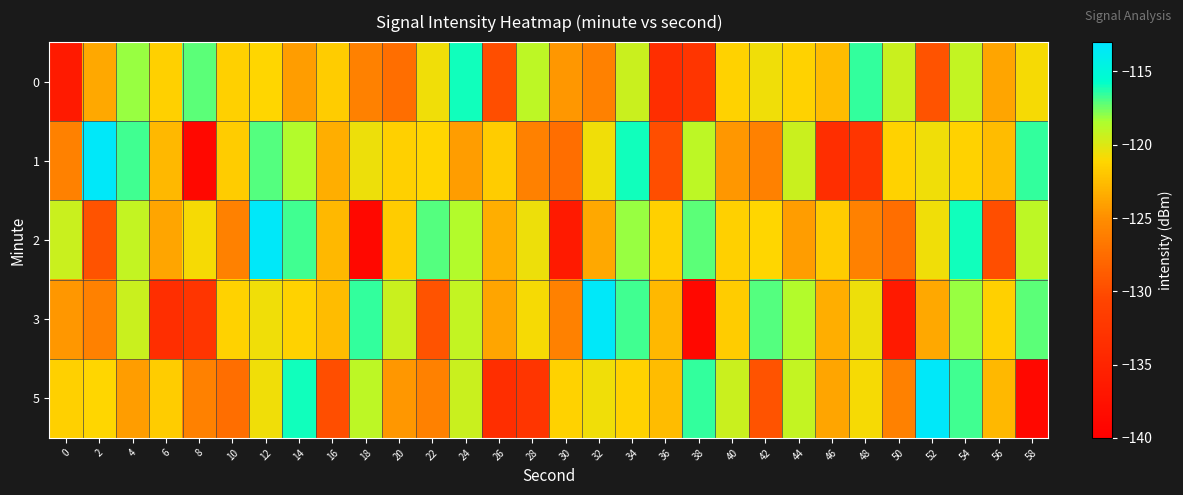

Reading left to right, extract all data points from this chart.

0: 0=-136.4	2=-123.6	4=-118.1	6=-121.5	8=-117.2	10=-121.5	12=-121.1	14=-124.3	16=-121.7	18=-125.9	20=-127.4	22=-120.6	24=-116.0	26=-129.8	28=-118.9	30=-124.6	32=-125.9	34=-119.4	36=-133.6	38=-132.6	40=-121.3	42=-120.7	44=-121.4	46=-122.5	48=-116.5	50=-119.4	52=-129.4	54=-119.2	56=-123.8	58=-120.8
1: 0=-126.0	2=-113.4	4=-116.8	6=-122.8	8=-138.8	10=-121.7	12=-117.1	14=-118.6	16=-123.3	18=-120.6	20=-121.5	22=-121.1	24=-124.3	26=-121.7	28=-125.9	30=-127.4	32=-120.6	34=-116.0	36=-129.8	38=-118.9	40=-124.6	42=-125.9	44=-119.4	46=-133.6	48=-132.6	50=-121.3	52=-120.7	54=-121.4	56=-122.5	58=-116.5
2: 0=-119.4	2=-129.4	4=-119.2	6=-123.8	8=-120.8	10=-126.0	12=-113.4	14=-116.8	16=-122.8	18=-138.8	20=-121.7	22=-117.1	24=-118.6	26=-123.3	28=-120.6	30=-136.4	32=-123.6	34=-118.1	36=-121.5	38=-117.2	40=-121.5	42=-121.1	44=-124.3	46=-121.7	48=-125.9	50=-127.4	52=-120.6	54=-116.0	56=-129.8	58=-118.9
3: 0=-124.6	2=-125.9	4=-119.4	6=-133.6	8=-132.6	10=-121.3	12=-120.7	14=-121.4	16=-122.5	18=-116.5	20=-119.4	22=-129.4	24=-119.2	26=-123.8	28=-120.8	30=-126.0	32=-113.4	34=-116.8	36=-122.8	38=-138.8	40=-121.7	42=-117.1	44=-118.6	46=-123.3	48=-120.6	50=-136.4	52=-123.6	54=-118.1	56=-121.5	58=-117.2
5: 0=-121.5	2=-121.1	4=-124.3	6=-121.7	8=-125.9	10=-127.4	12=-120.6	14=-116.0	16=-129.8	18=-118.9	20=-124.6	22=-125.9	24=-119.4	26=-133.6	28=-132.6	30=-121.3	32=-120.7	34=-121.4	36=-122.5	38=-116.5	40=-119.4	42=-129.4	44=-119.2	46=-123.8	48=-120.8	50=-126.0	52=-113.4	54=-116.8	56=-122.8	58=-138.8